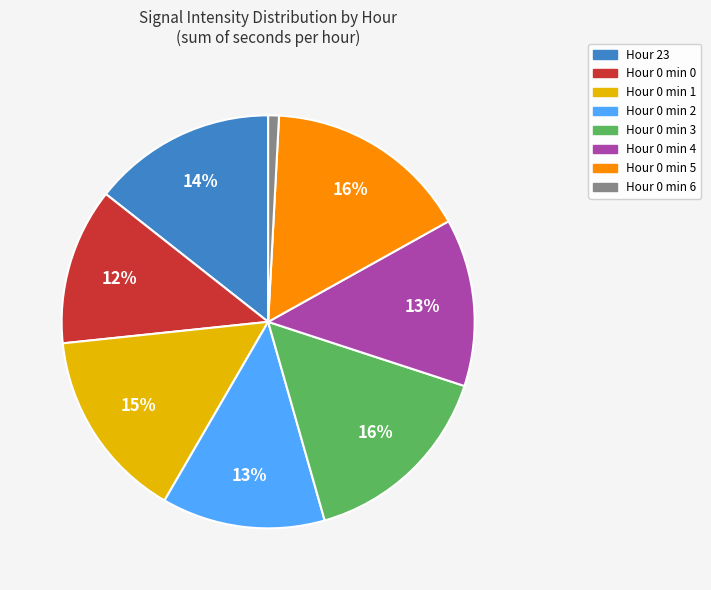

To the nearest percent, what is the difference between the largest and smallest slice percentages?

15%